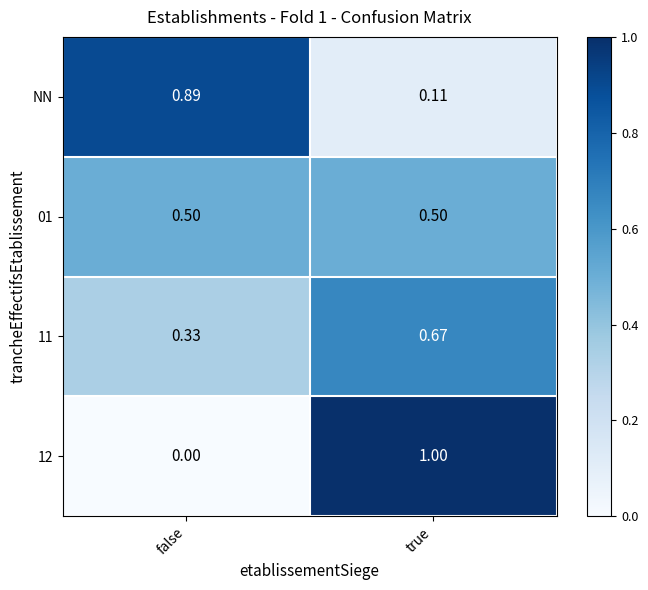

Is the value of 12 at true greater than the value of 01 at true?

Yes